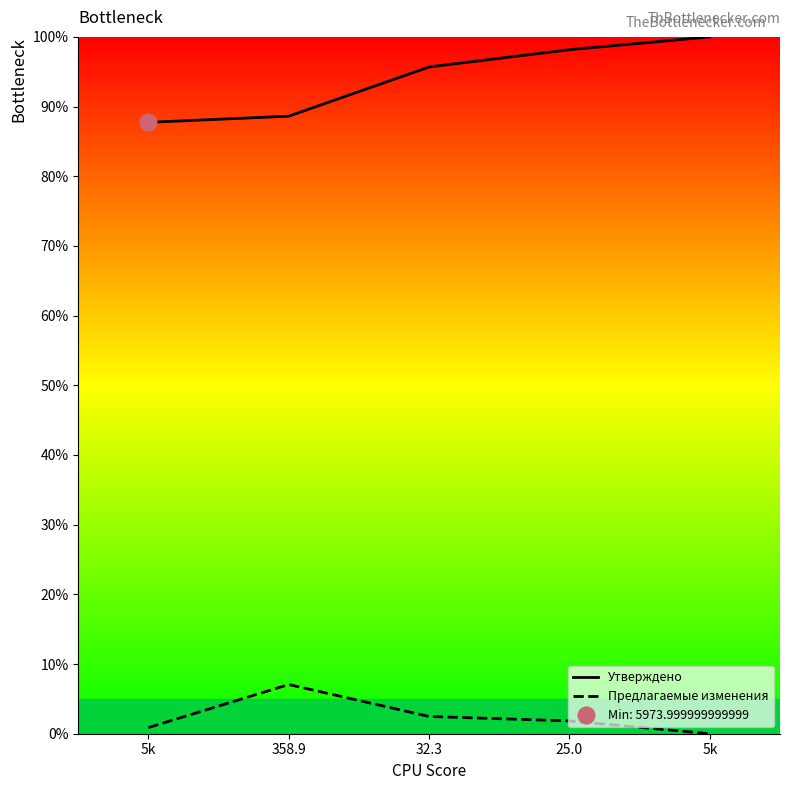

Read the Предлагаемые изменения value at 358.9.

7.1